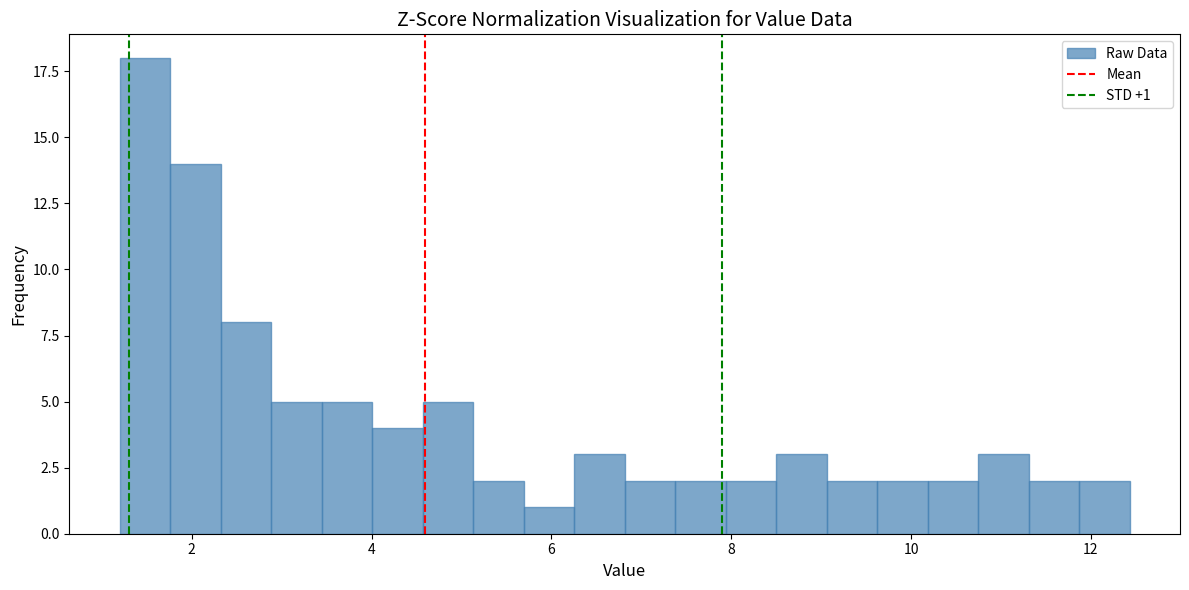

Around what value on the x-axis is the tallest bar? Give the approximate position of its centre, as read against the axis.

1.4